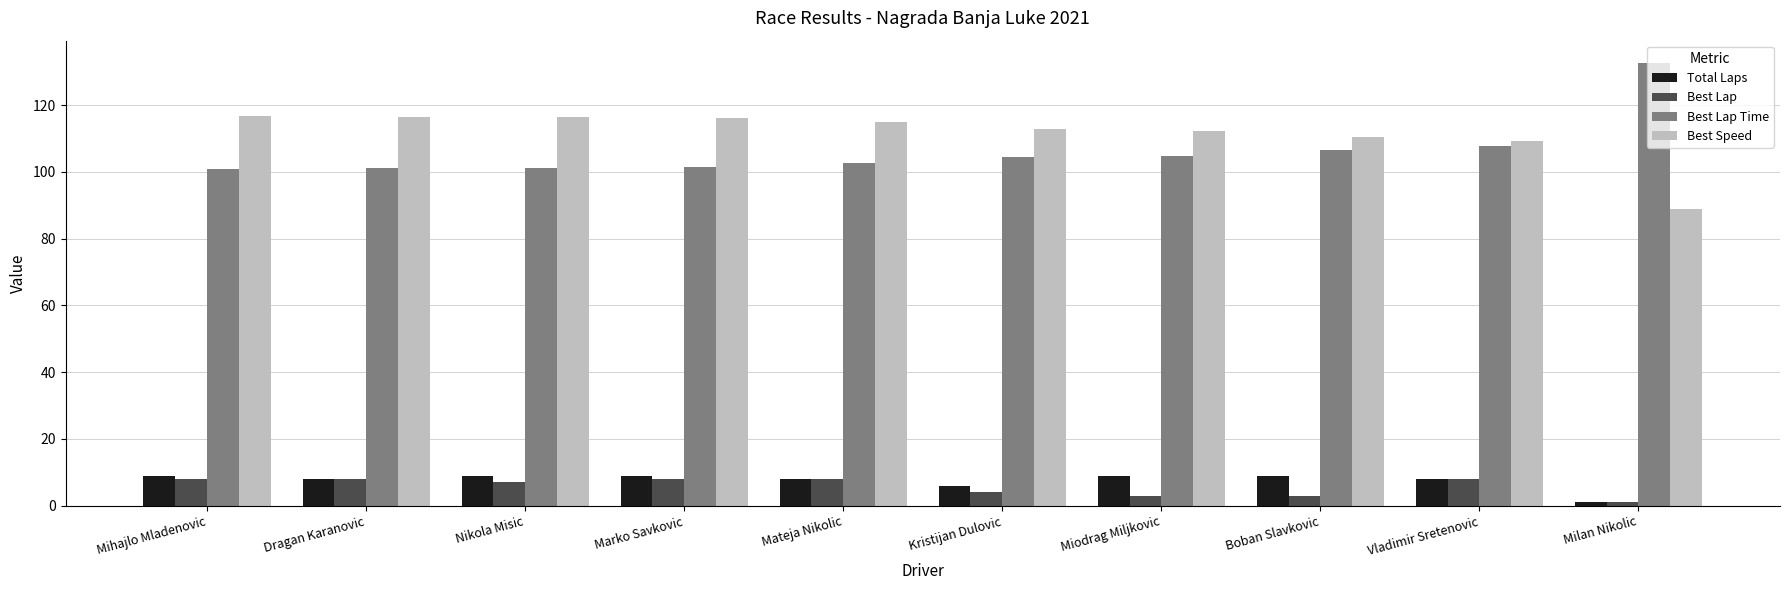

Where does the Best Speed series first go above 114?

Mihajlo Mladenovic